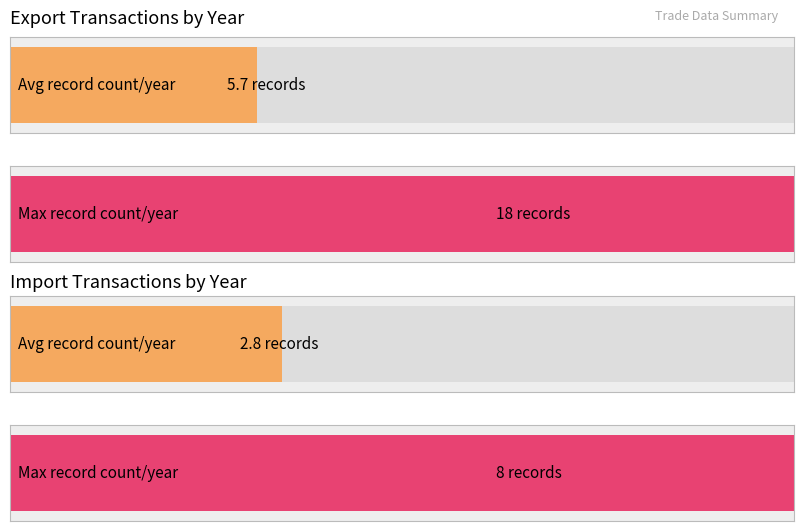

What are all the series names shown in the legend?

Export, Import